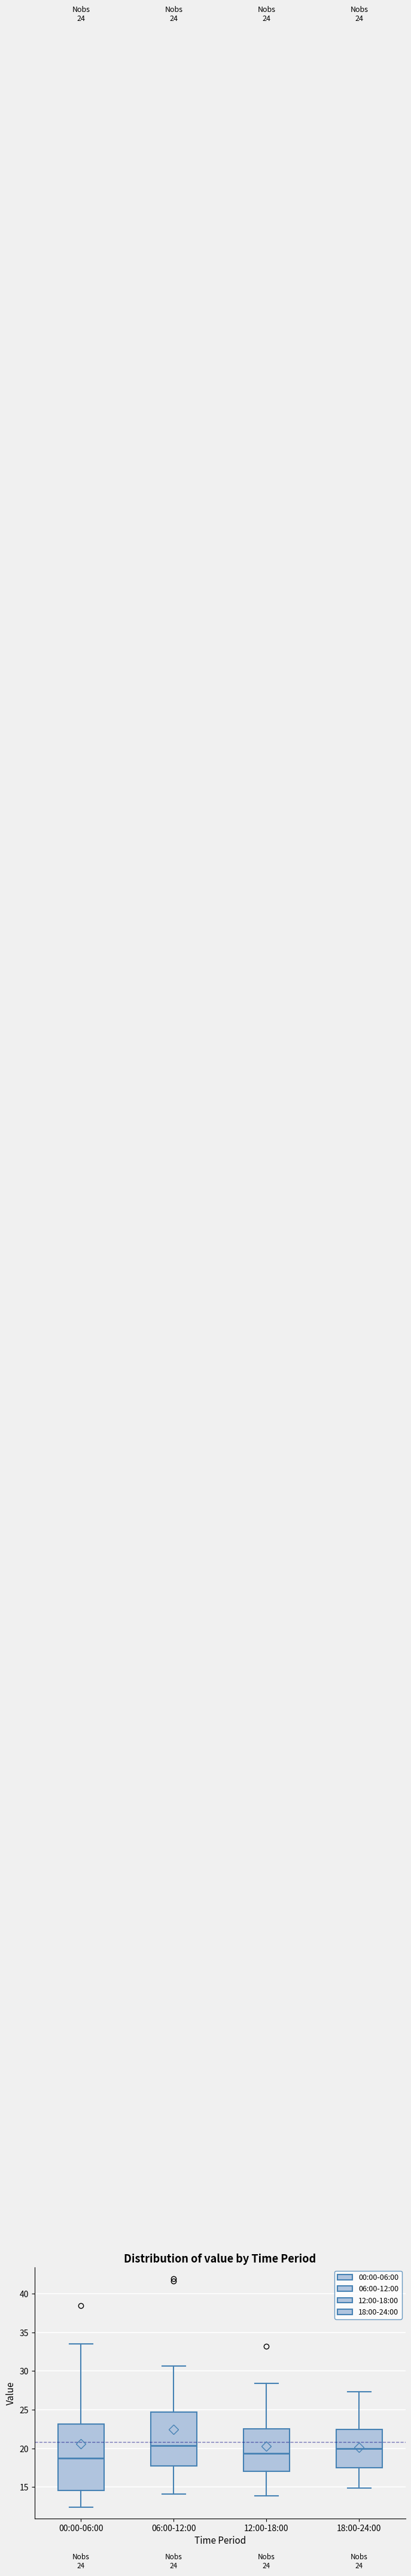

Comparing the boxes themselves (not the whiskers), which one is the tallest?

00:00-06:00